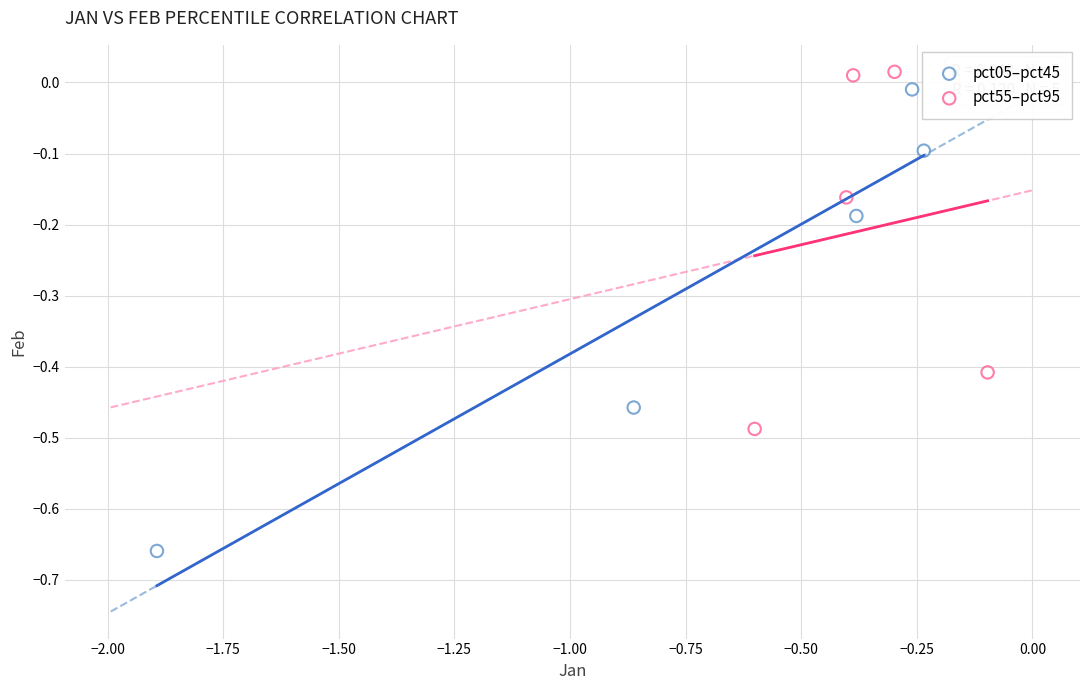

Which series reaches the minimum Y coordinate?

pct05–pct45